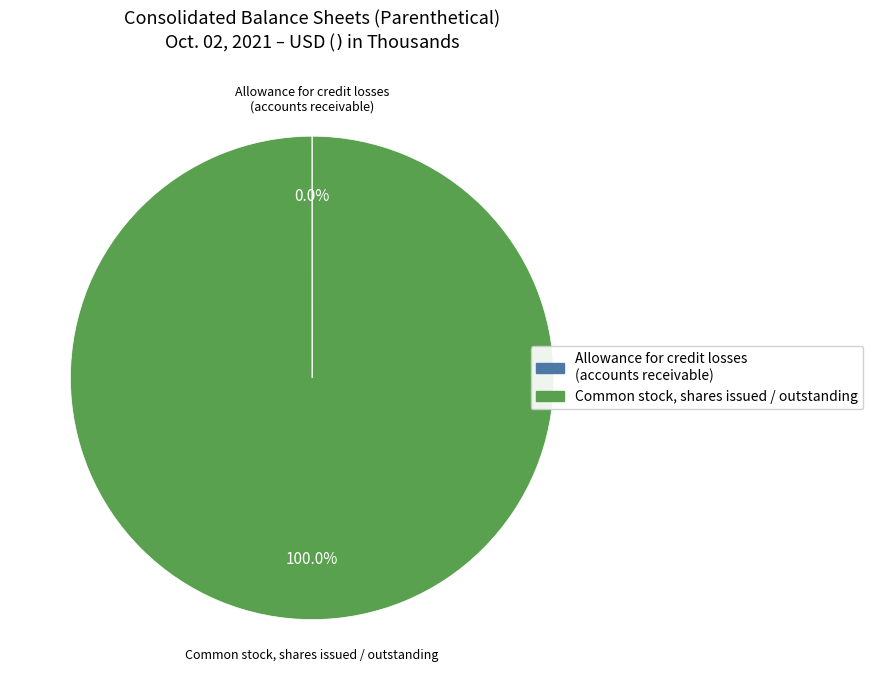

Does any single category account for the majority?

Yes